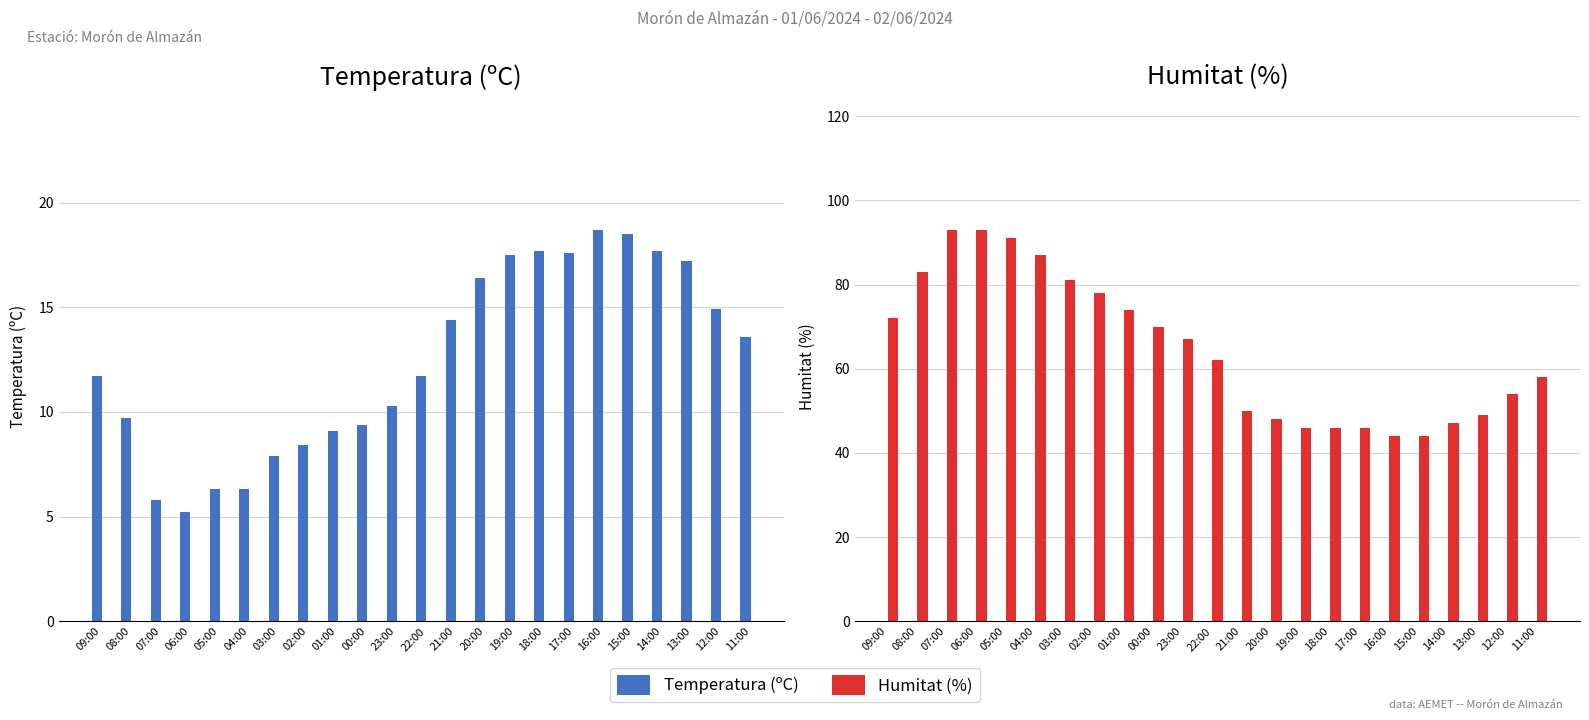

Is the value of Humitat (%) at 01:00 greater than the value of Temperatura (ºC) at 04:00?

Yes